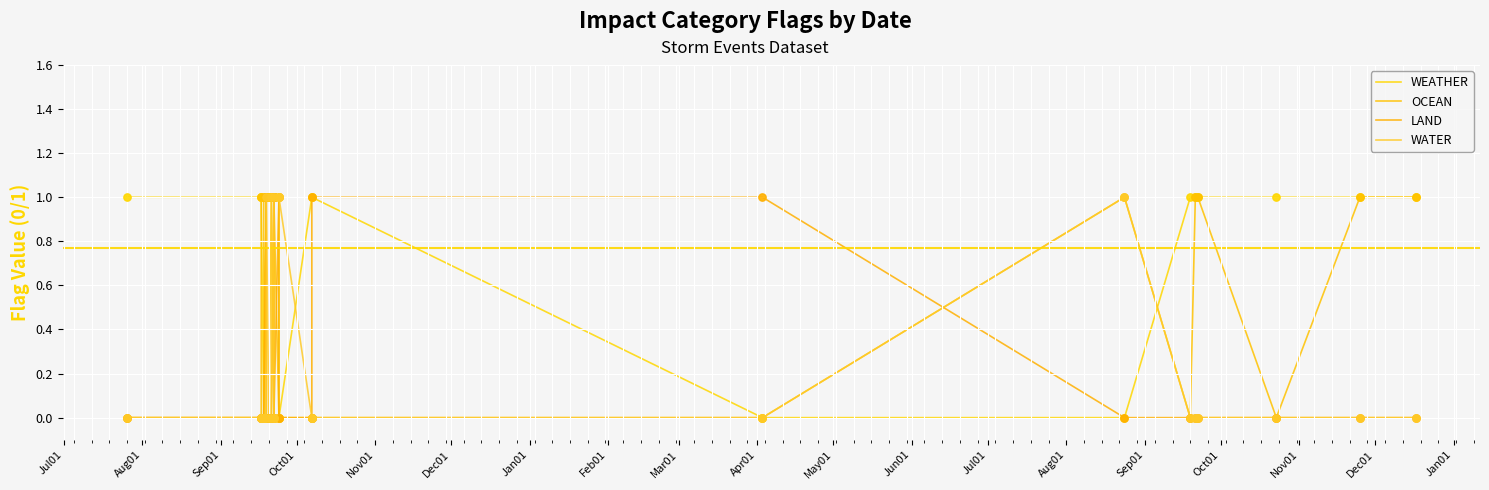

Which series has the widest spread of Y values?

WEATHER